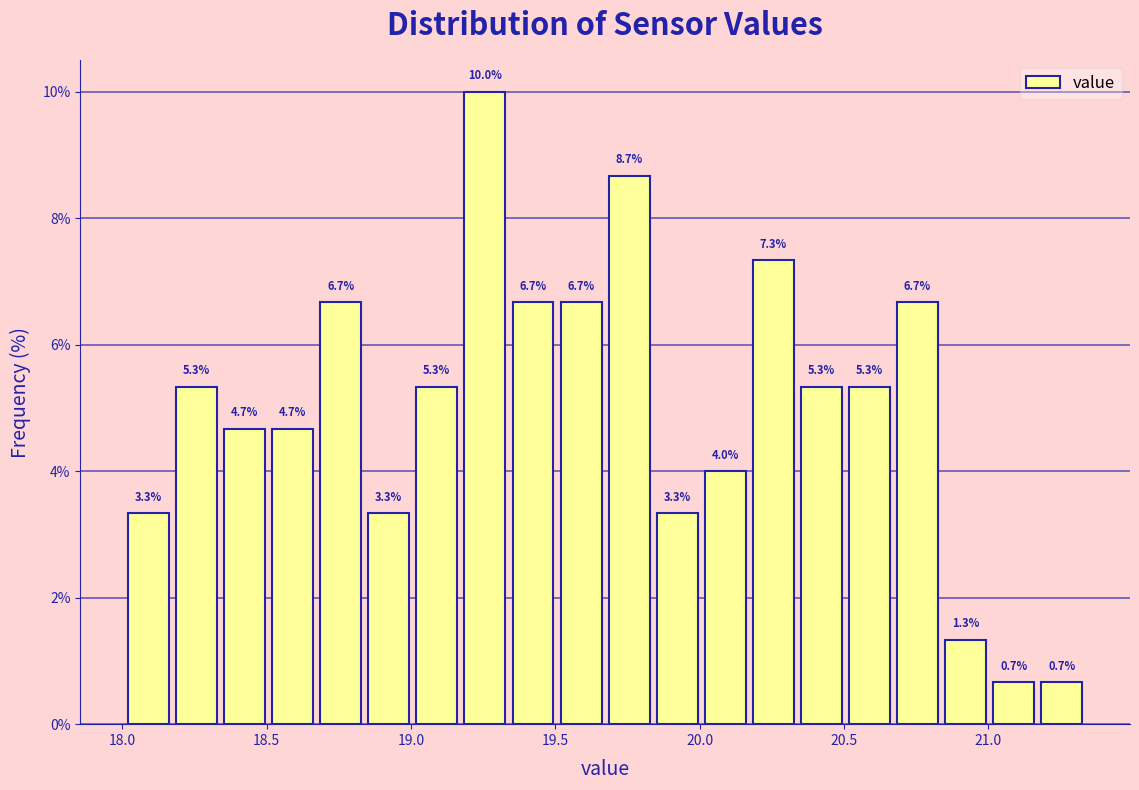

Around what value on the x-axis is the tallest bar? Give the approximate position of its centre, as read against the axis.

19.25